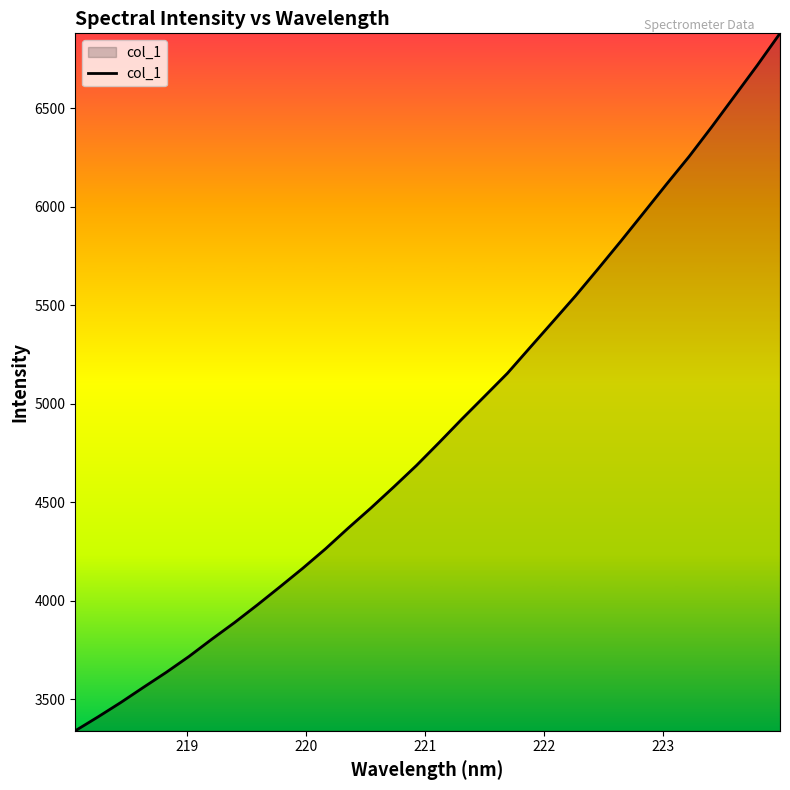

What is the difference between the maximum and minimum values?

3540.4